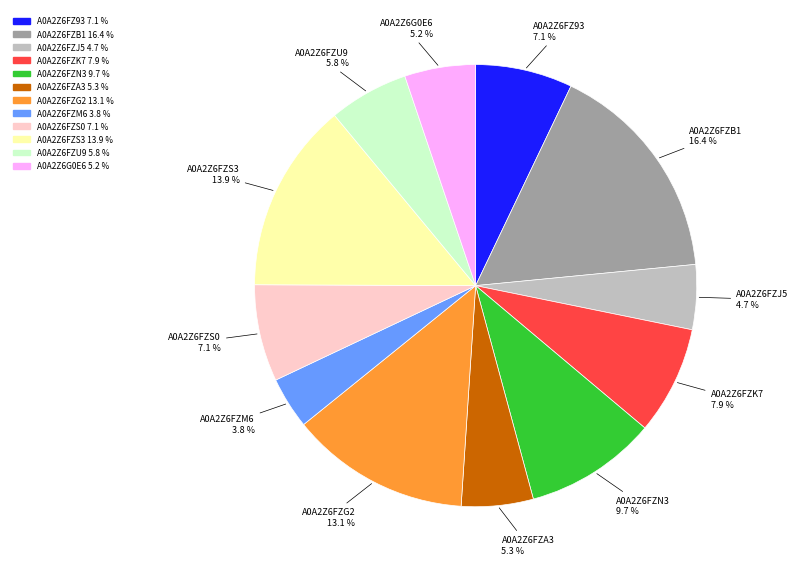

What is the ratio of the value at A0A2Z6FZB1 to the value at A0A2Z6FZ93?

2.3